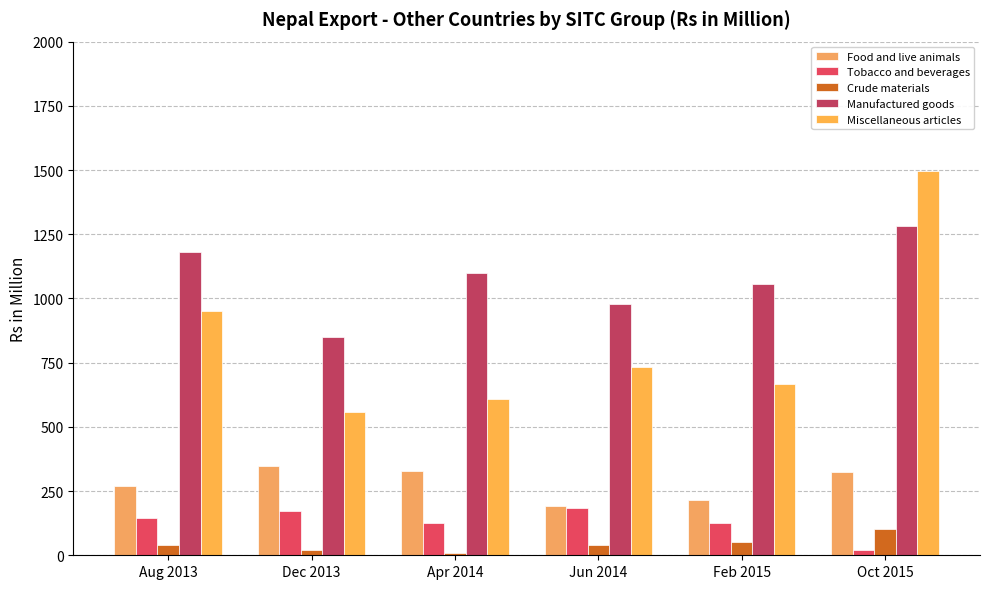

What is the label of the 5th bar from the right?

Dec 2013